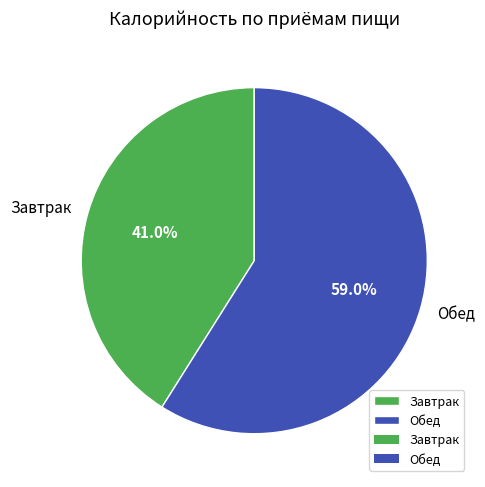

What percentage is NOT represented by Завтрак?

59.0%